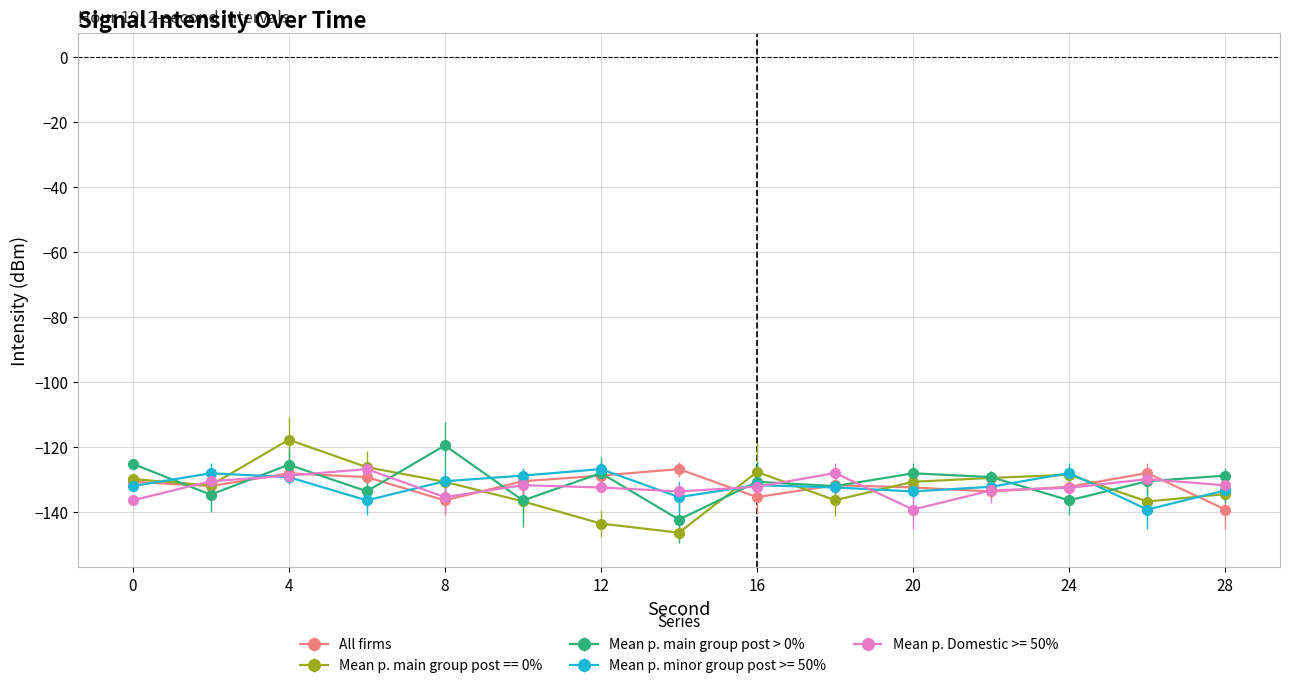

How many data points does each series have?

15